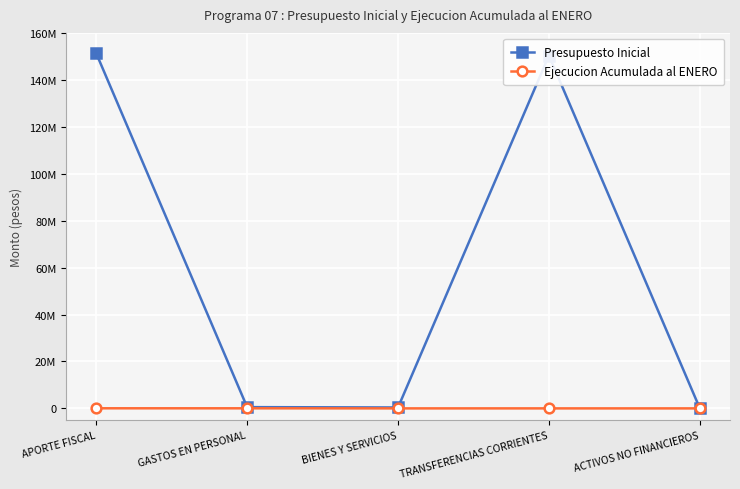

What is the label of the 2nd point from the right?

TRANSFERENCIAS CORRIENTES